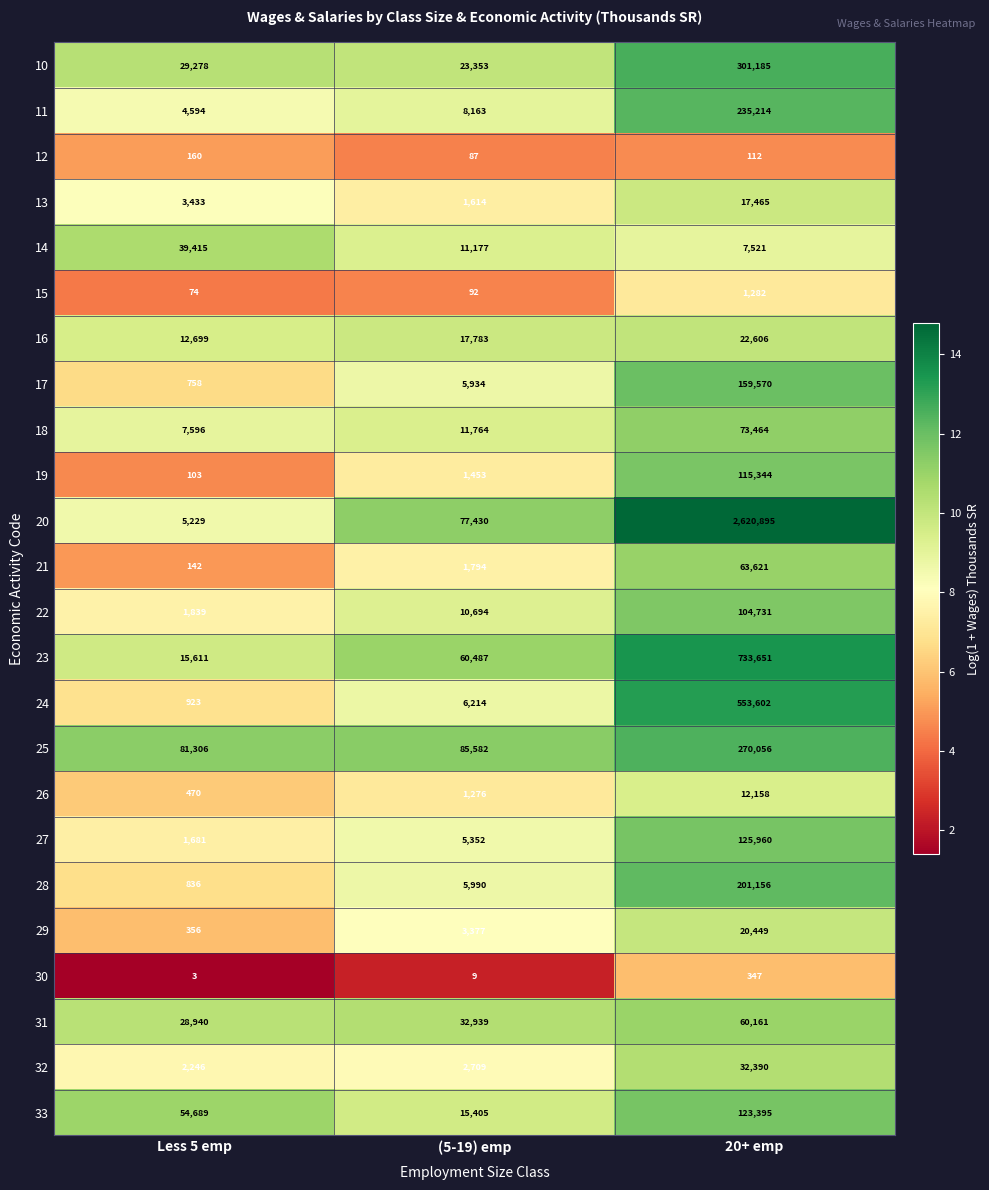

Which series has the widest spread of values?

20